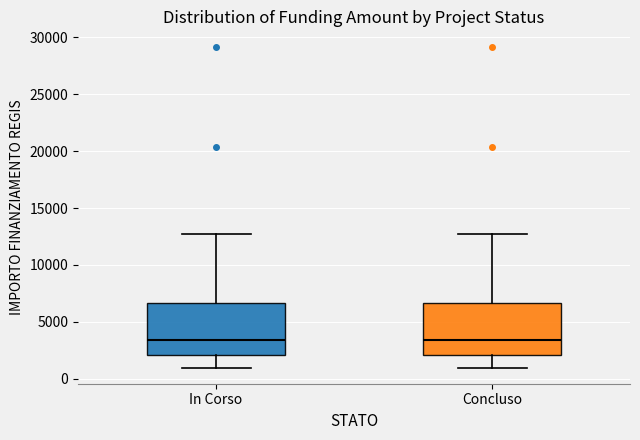

Where does the lower whisker of the box for In Corso end on the y-axis? The values are not printed on the chart, so give them approximately, as read against the axis.

1000